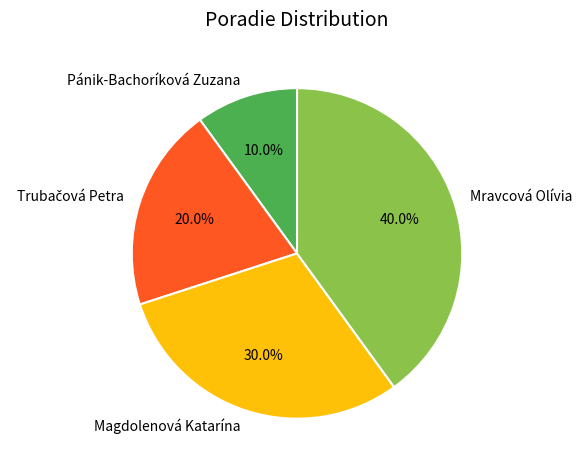

Is it true that Pánik-Bachoríková Zuzana is 16% of the pie?

False